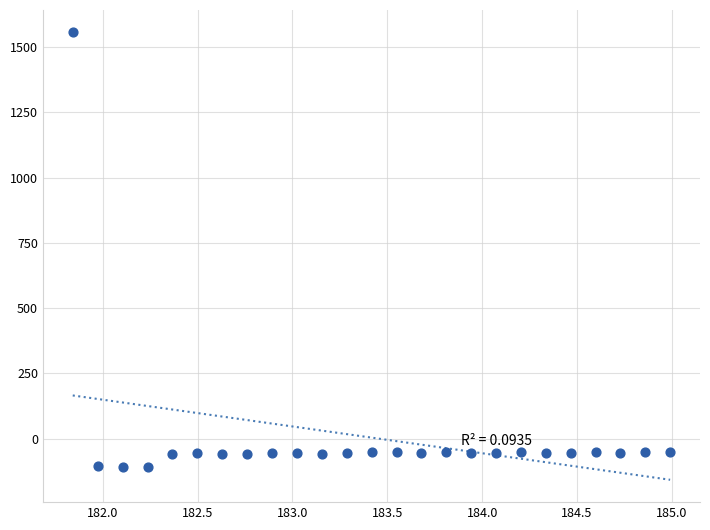

What is the range of Y values (max minus min)?

1665.0